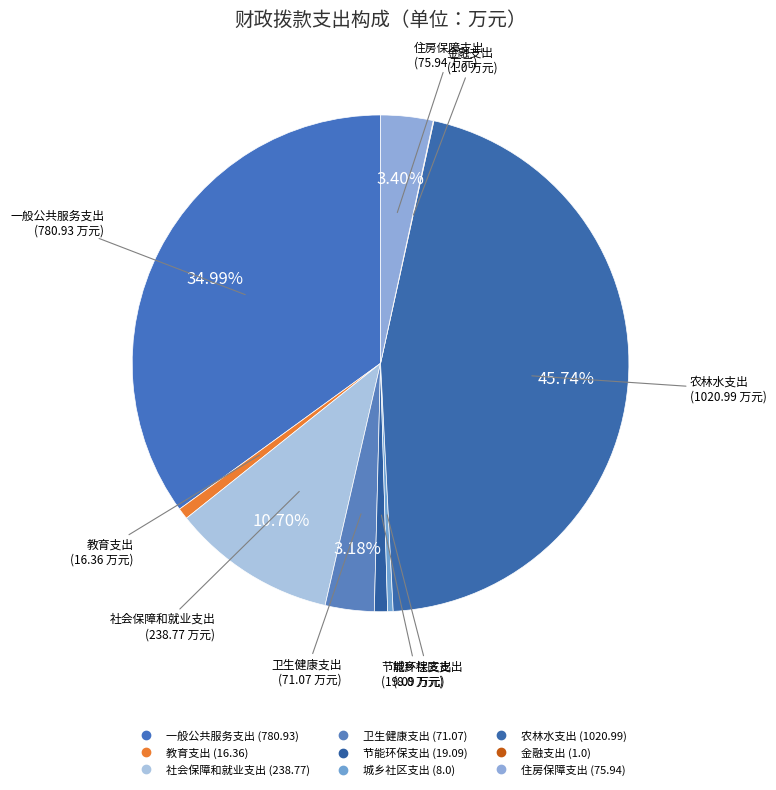

To the nearest percent, what percentage of the pie is 卫生健康支出?

3%